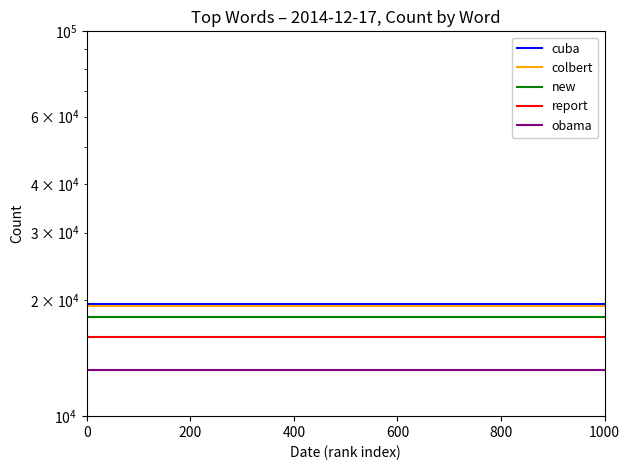

How many lines are shown in the chart?

5